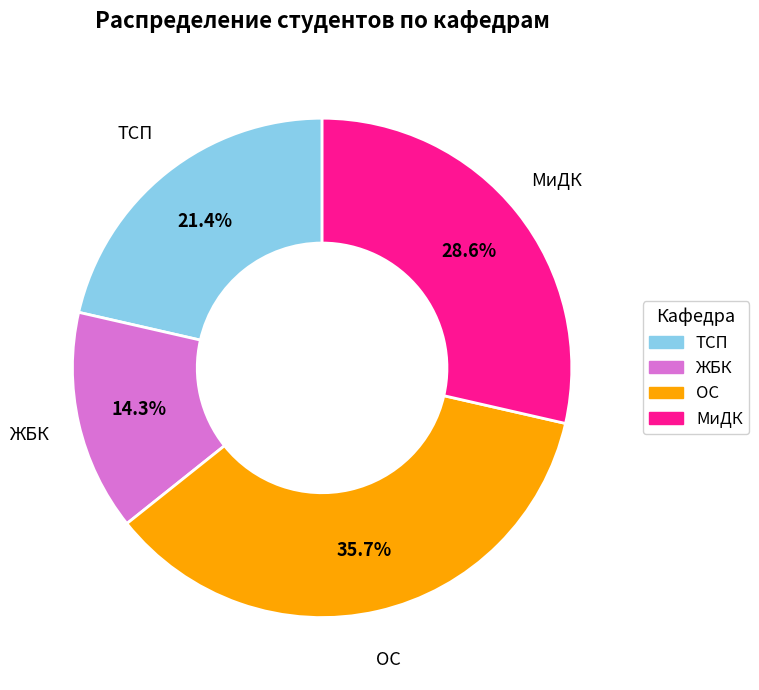

Count the number of slices in the pie.

4